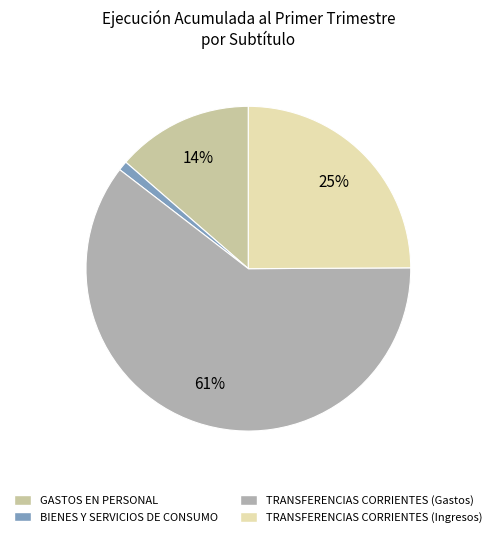

How many slices are in this pie chart?

4